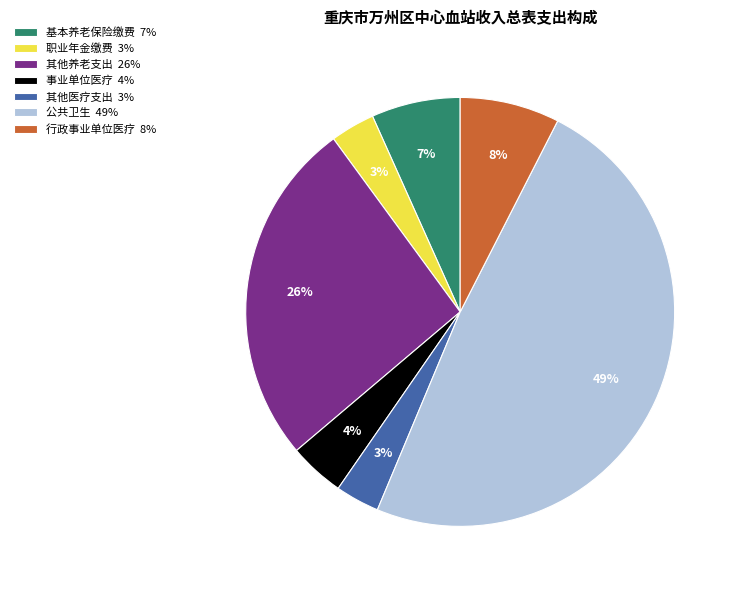

What is the ratio of the value at 职业年金缴费 3% to the value at 行政事业单位医疗 8%?

0.4